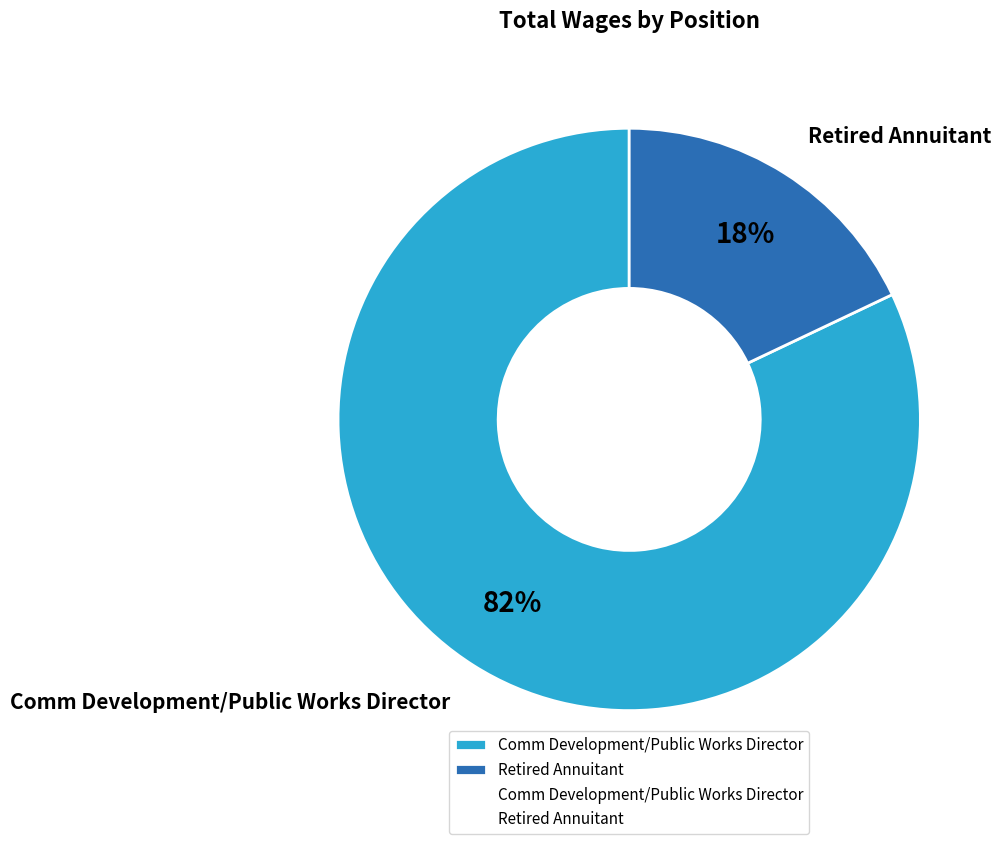

Do Comm Development/Public Works Director and Retired Annuitant together represent more than half of the pie?

Yes